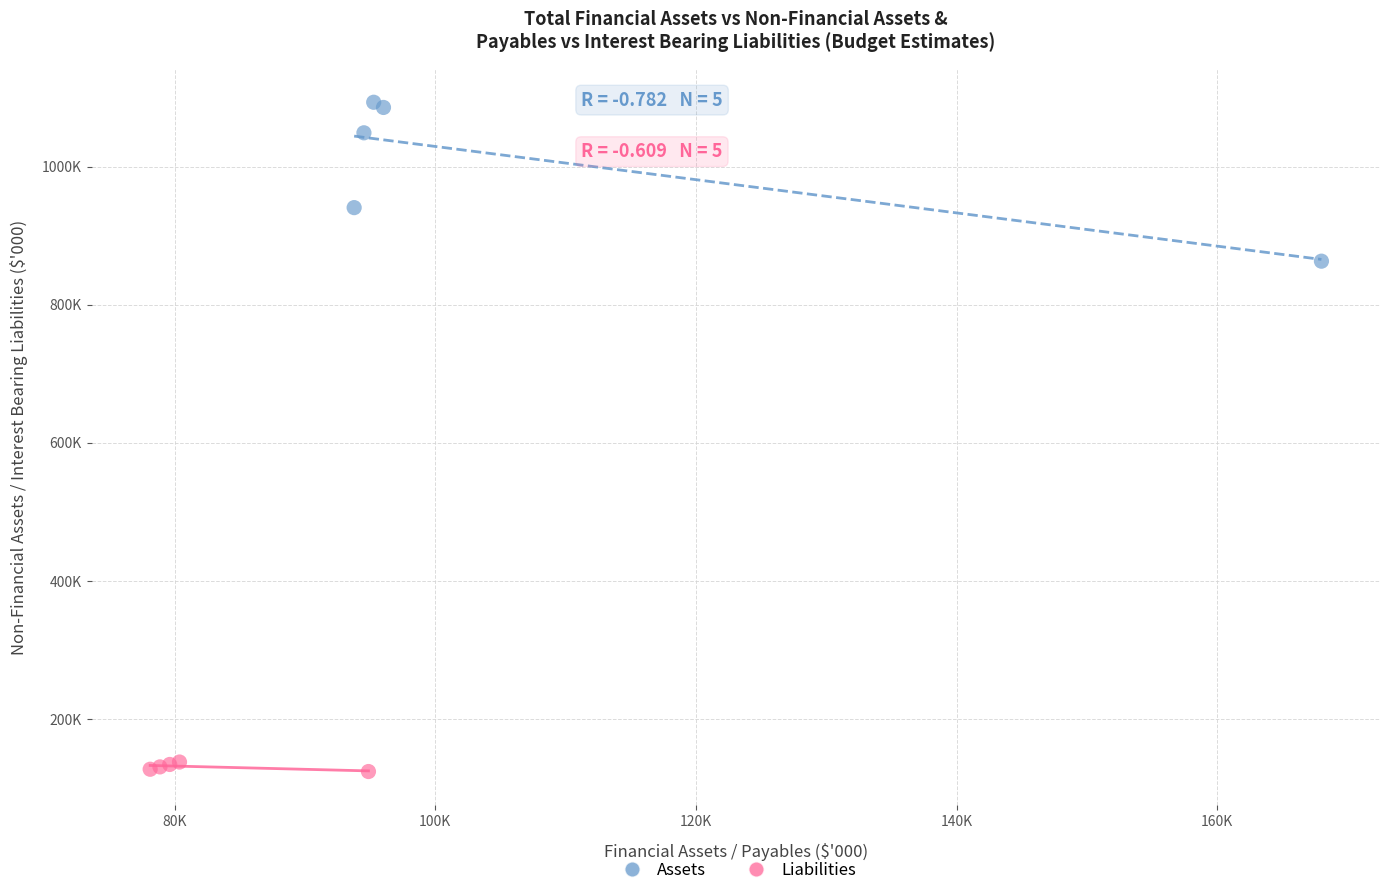

What are all the series names shown in the legend?

Assets, Liabilities